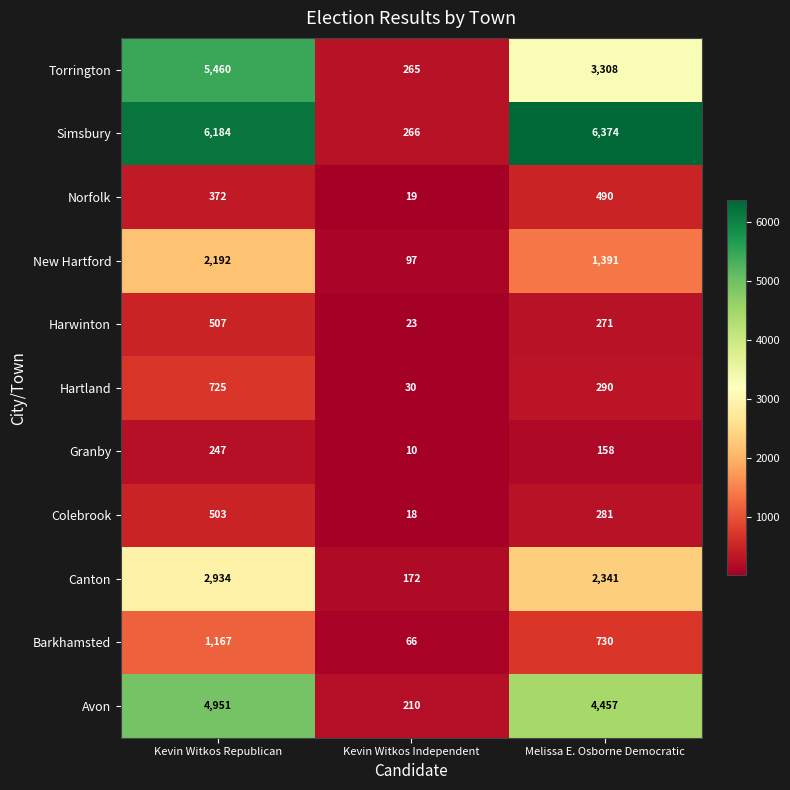

Is it true that Harwinton equals 271 at Melissa E. Osborne Democratic?

True